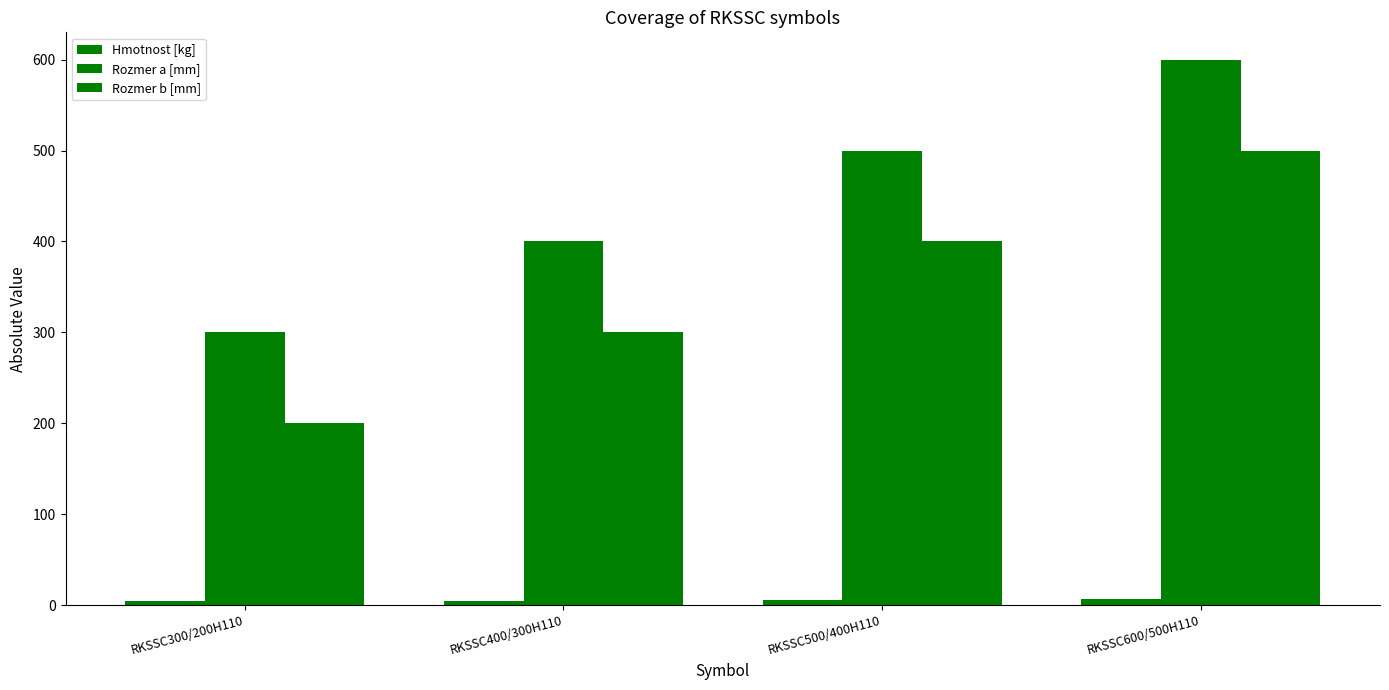

What value does the Rozmer a [mm] series have at RKSSC500/400H110?

500.0